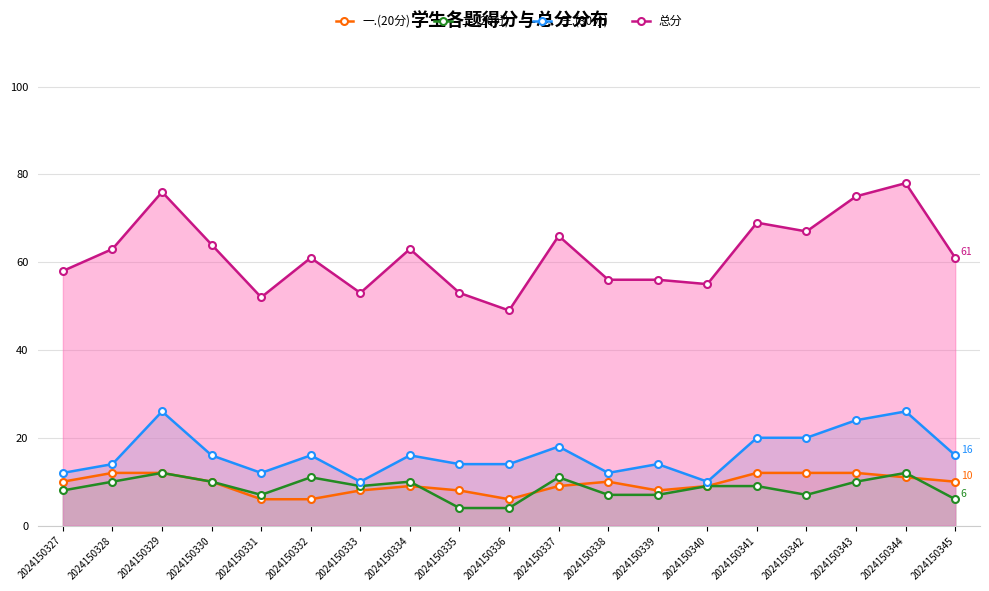

Is the value of 三.(30分) at 2024150343 greater than the value of 总分 at 2024150339?

No